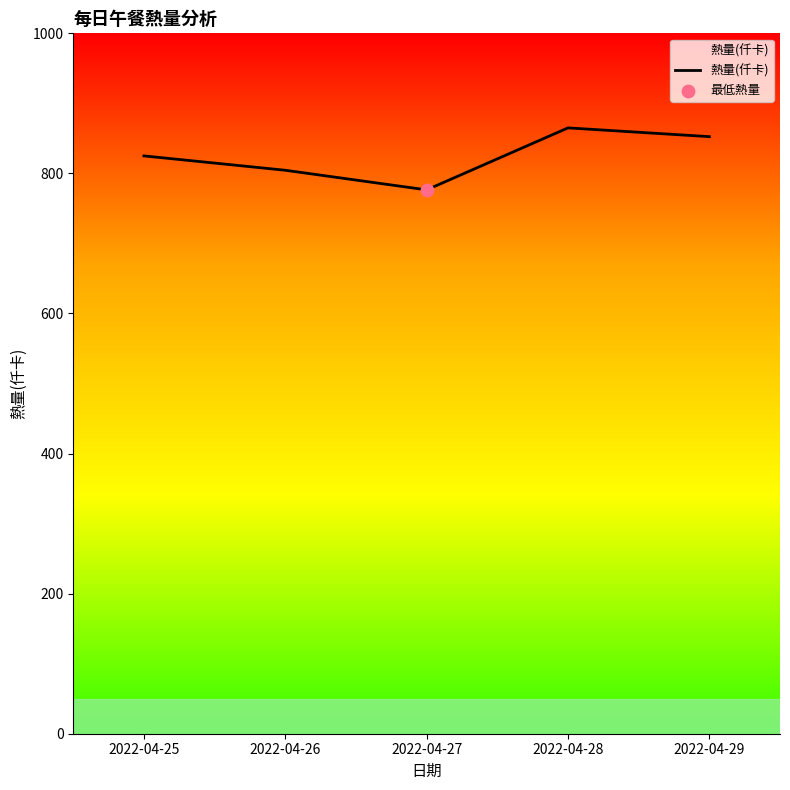

What is the ratio of the value at 2022-04-27 to the value at 2022-04-29?

0.9